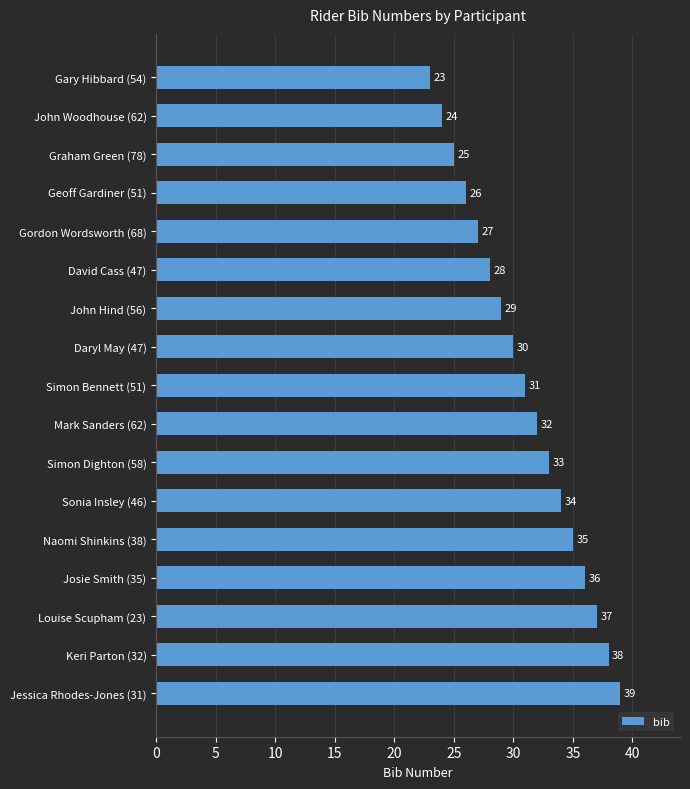

The value at John Woodhouse (62) is 24. True or false?

True